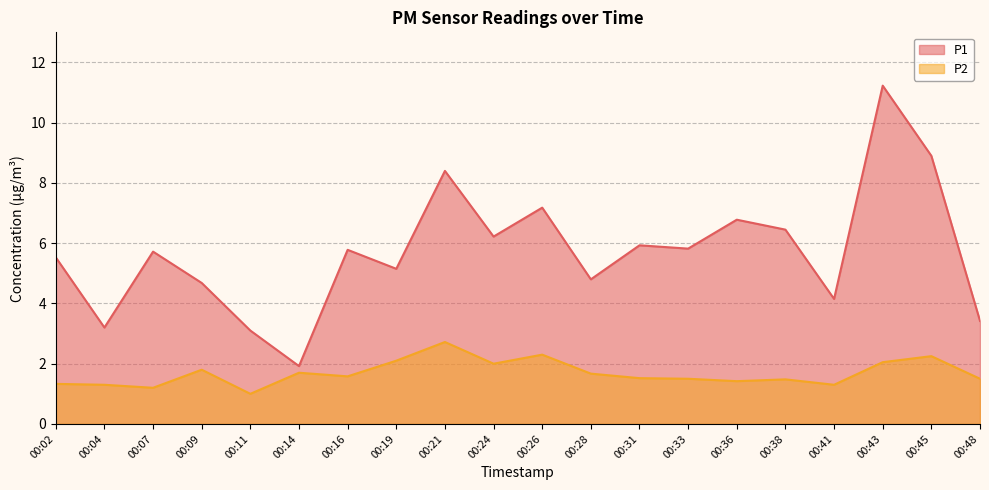

True or false: P2 has a value of 2.3 at 00:26.

True